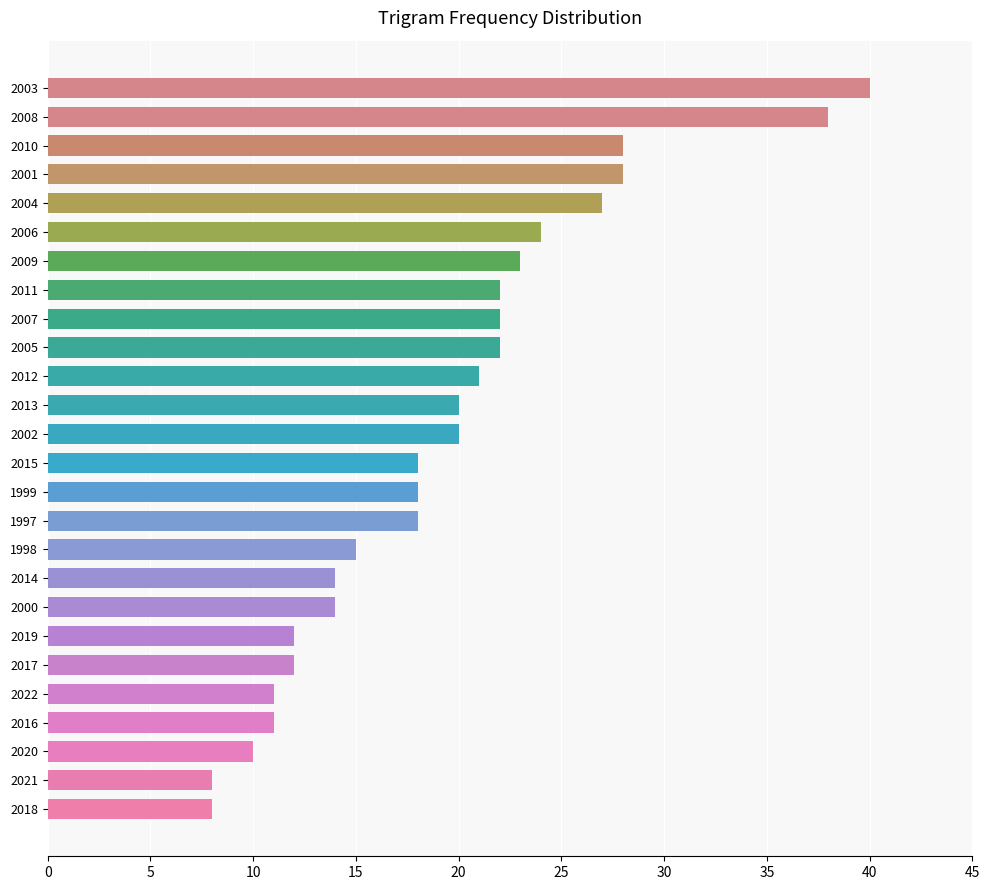

The value at 2011 is 22. True or false?

True